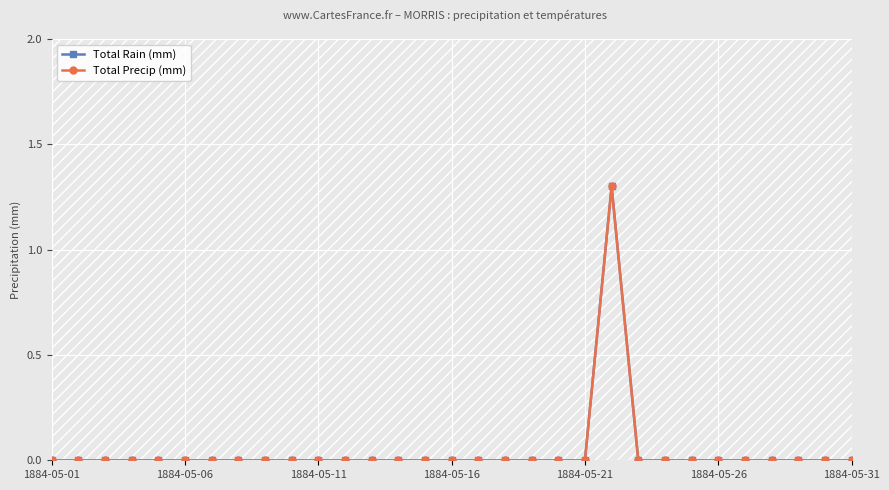

Reading left to right, what are all the values shown in this chart?

Total Rain (mm): 0.0	0.0	0.0	0.0	0.0	0.0	0.0	0.0	0.0	0.0	0.0	0.0	0.0	0.0	0.0	0.0	0.0	0.0	0.0	0.0	0.0	1.3	0.0	0.0	0.0	0.0	0.0	0.0	0.0	0.0	0.0
Total Precip (mm): 0.0	0.0	0.0	0.0	0.0	0.0	0.0	0.0	0.0	0.0	0.0	0.0	0.0	0.0	0.0	0.0	0.0	0.0	0.0	0.0	0.0	1.3	0.0	0.0	0.0	0.0	0.0	0.0	0.0	0.0	0.0